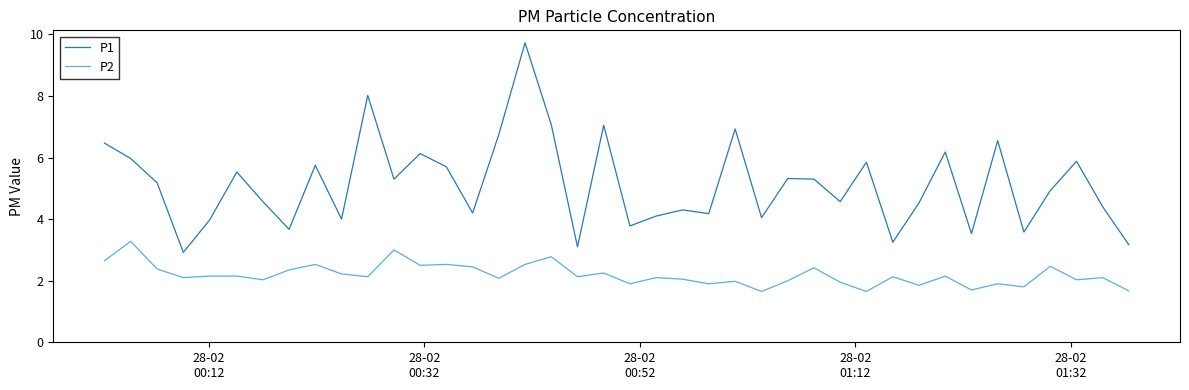

What is the maximum value for P1?

9.7